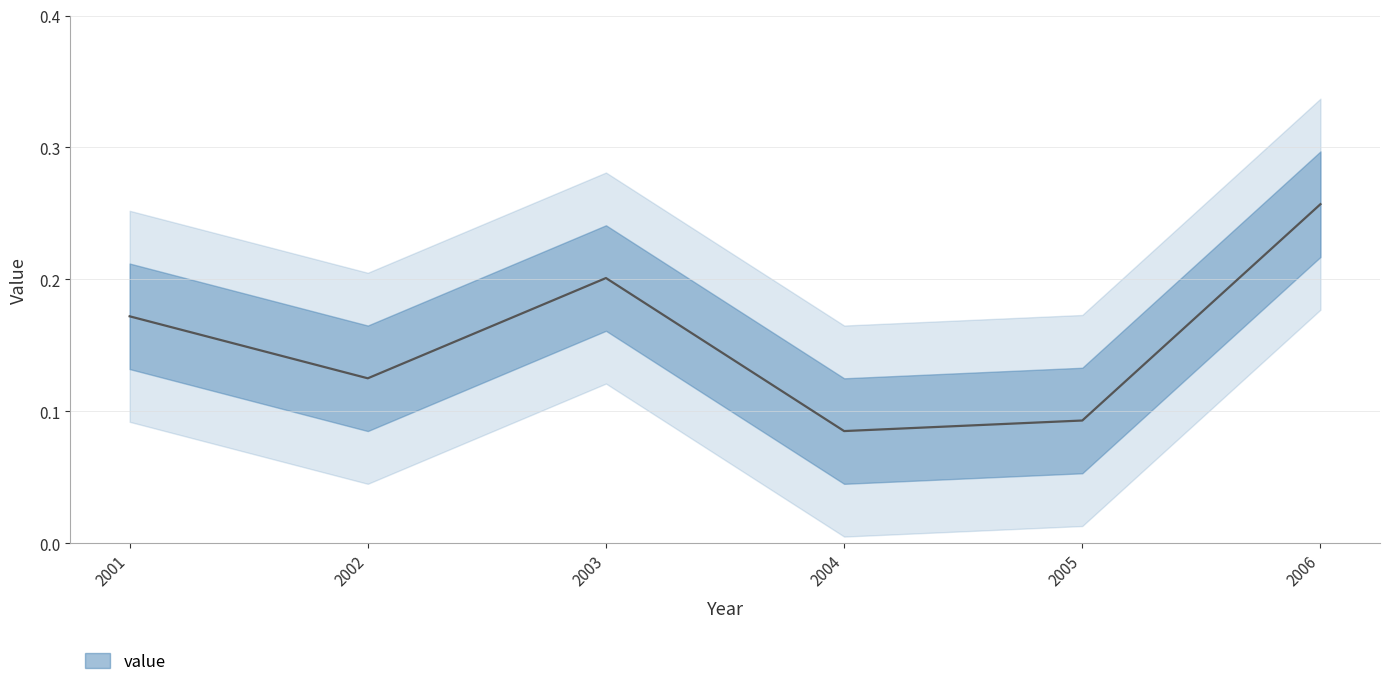

Reading right to left, extract all data points from this chart.

2006=0.3	2005=0.1	2004=0.1	2003=0.2	2002=0.1	2001=0.2